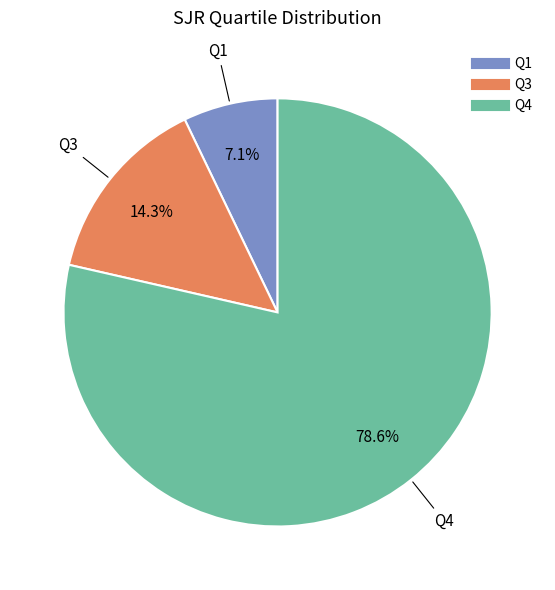

Which slice is the smallest?

Q1